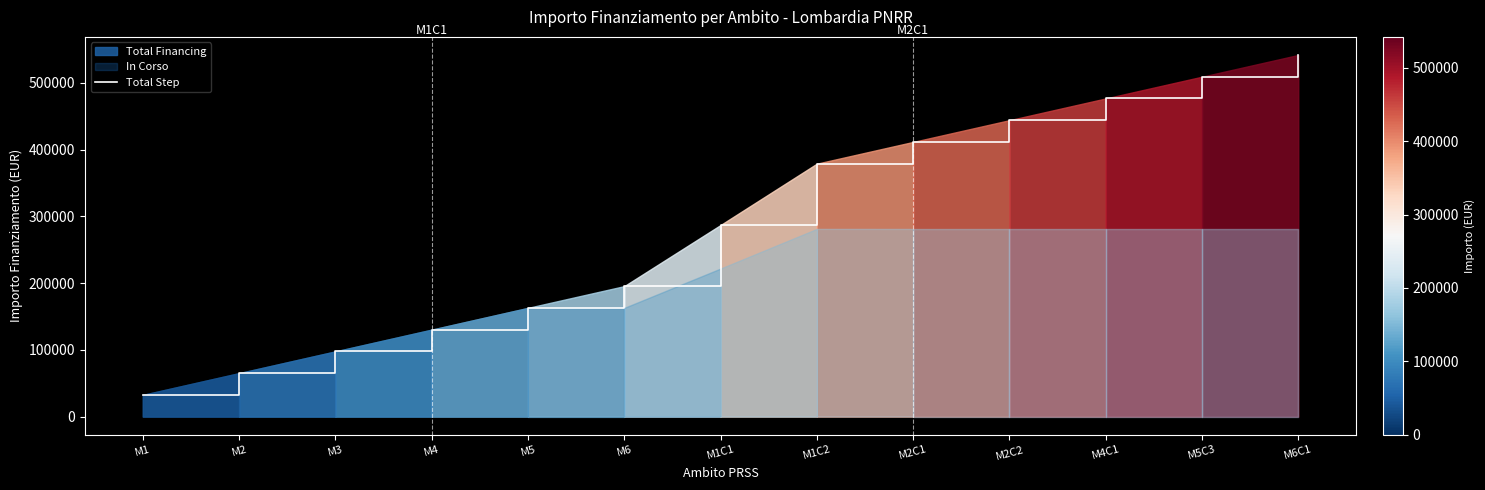

Is it true that the value at M3 is 40715?

False